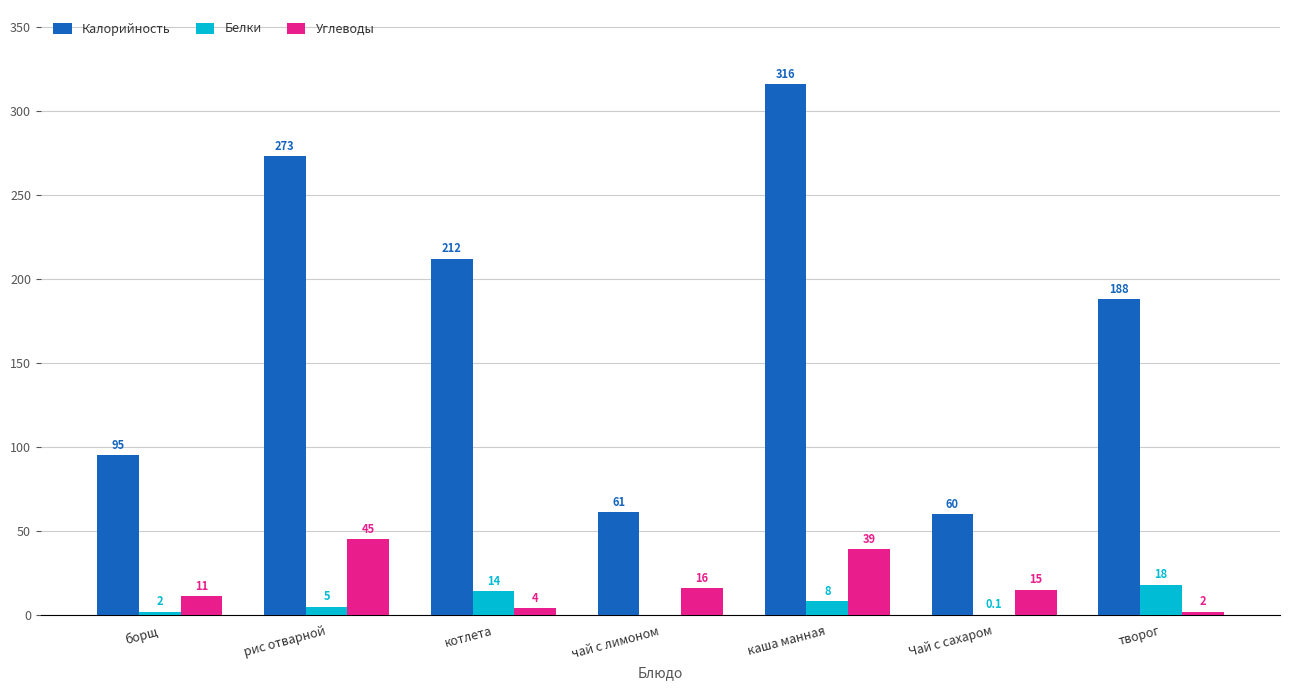

How many groups of bars are there?

7